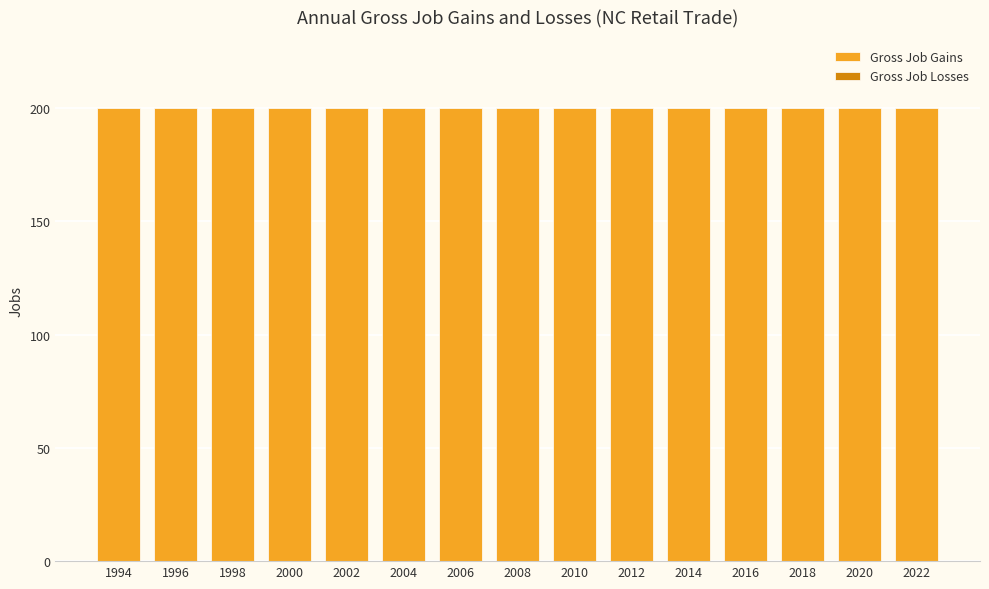

At how many categories does at least one series exceed 86?

15